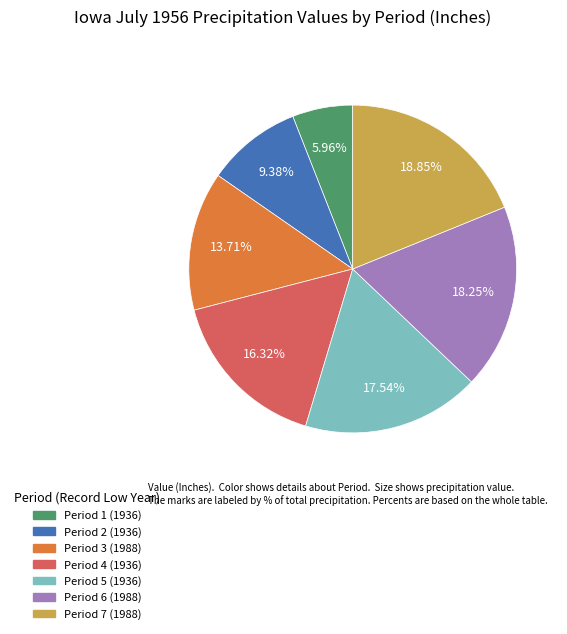

Is there any slice that represents more than half of the pie?

No